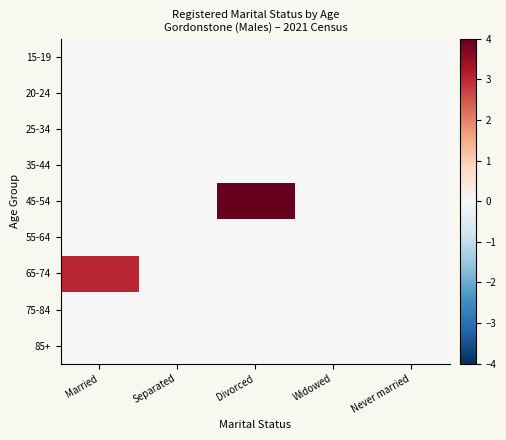

Between Married and Never married, which is larger?

Married